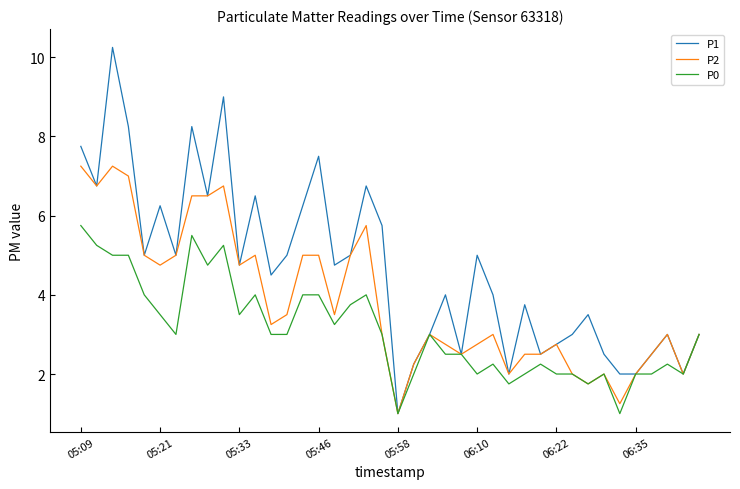

Does the chart have visible grid lines?

No